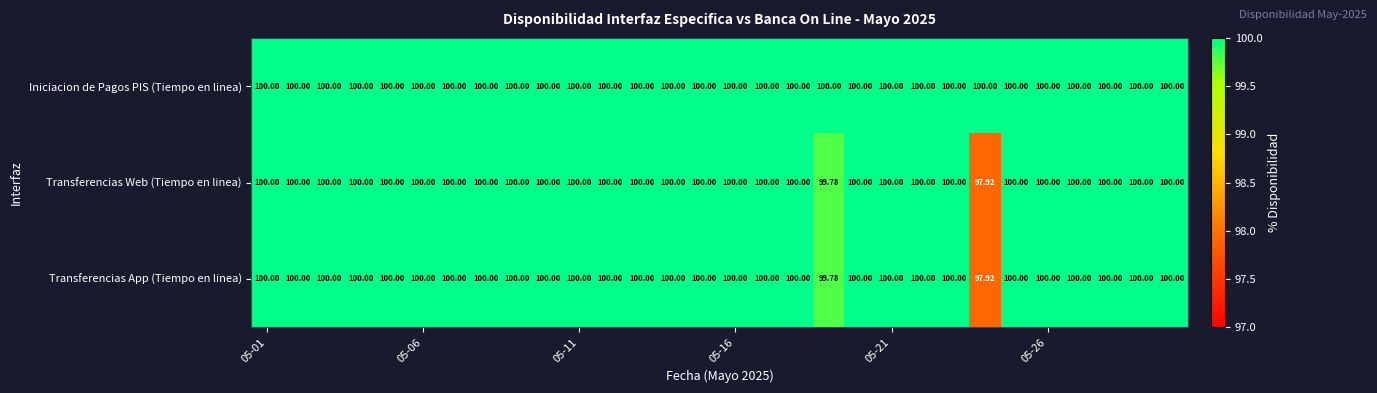

Which series has the largest total across all categories?

Iniciacion de Pagos PIS (Tiempo en linea)